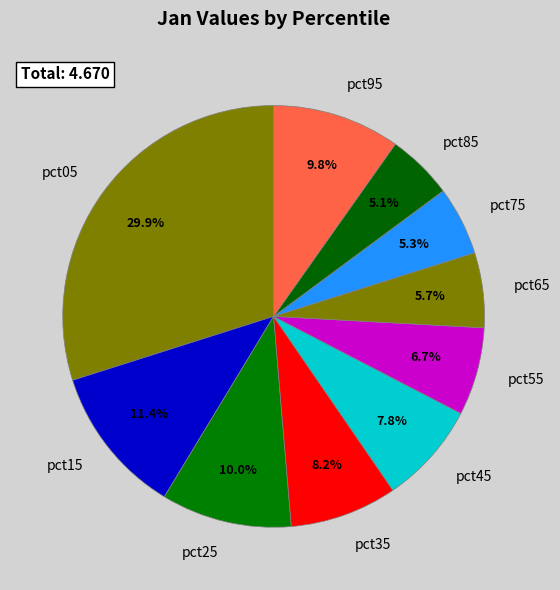

Which has a higher value, pct75 or pct05?

pct05